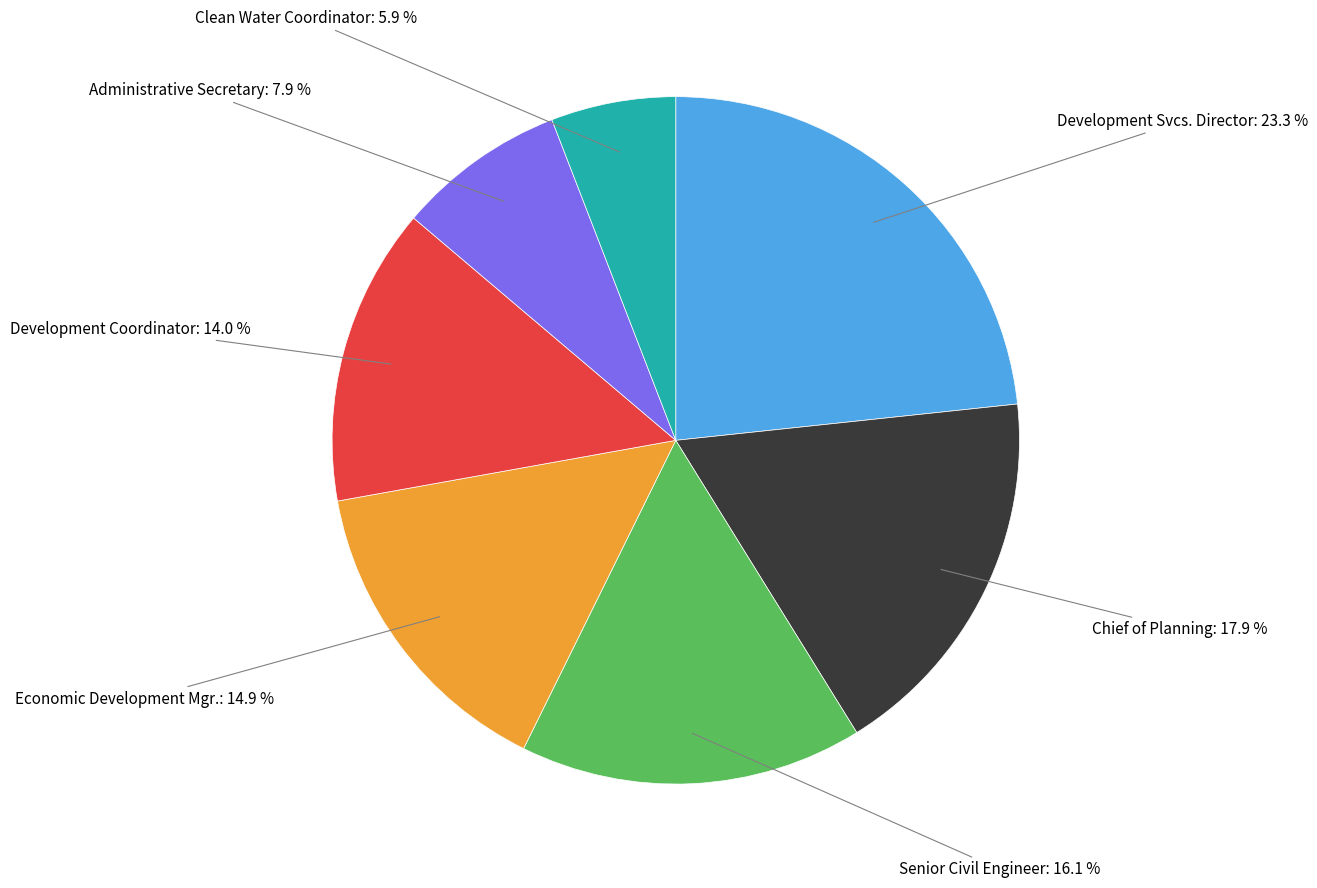

Is there any slice that represents more than half of the pie?

No